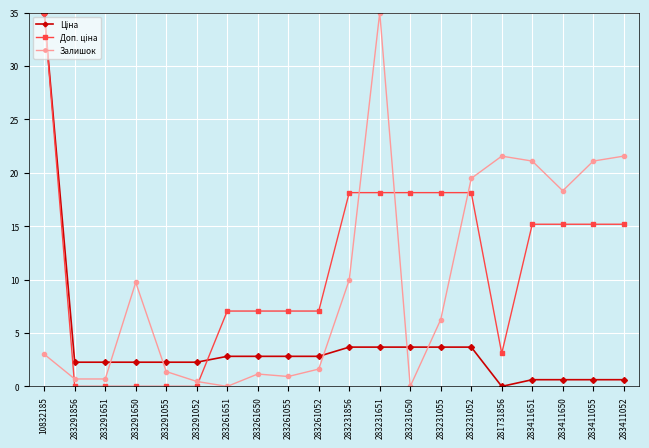

At which category is the sum across all series the highest?

10832185